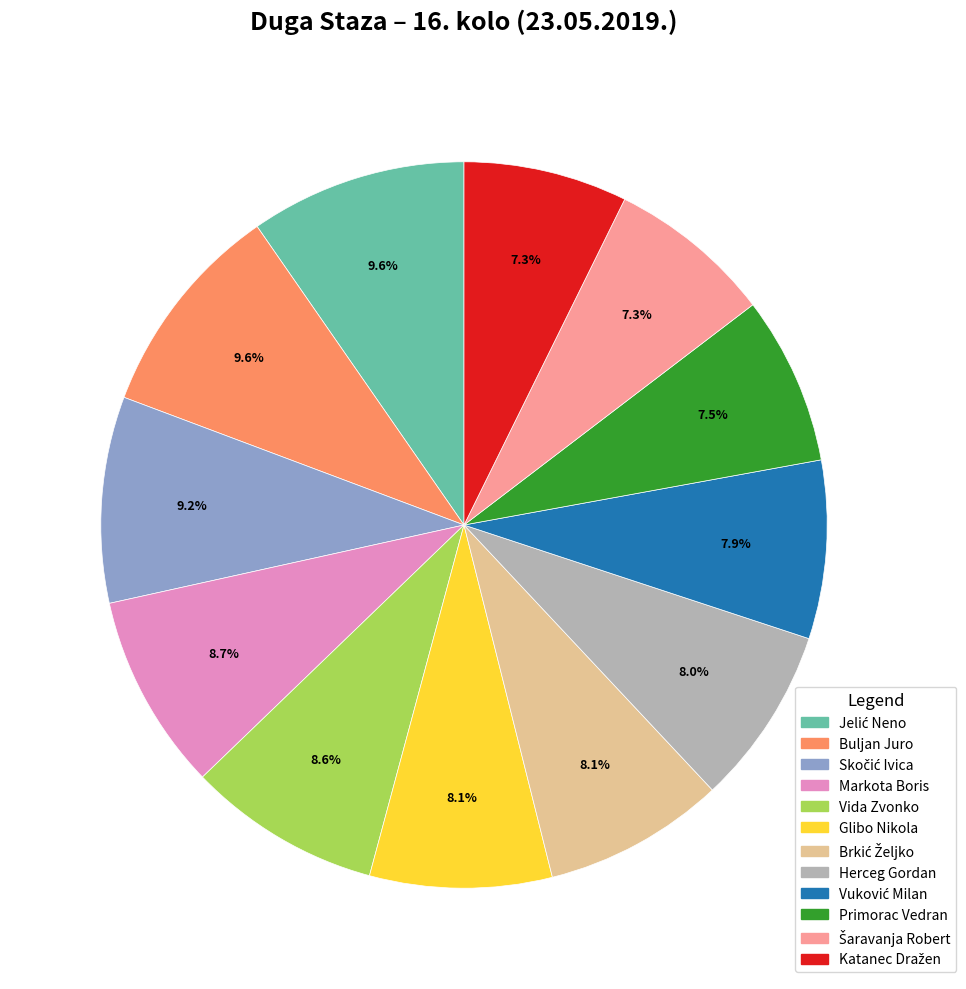

Does Markota Boris represent more than half of the total?

No